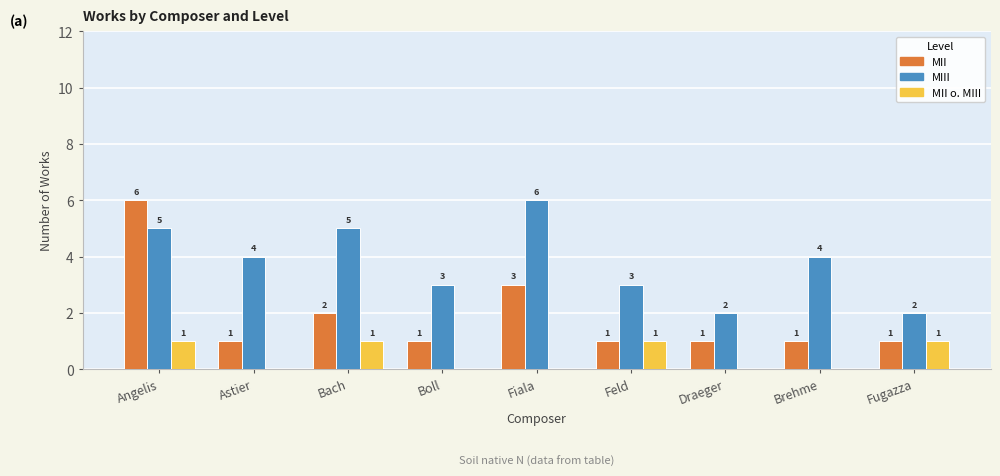

Where does the MIII series first go above 4?

Angelis